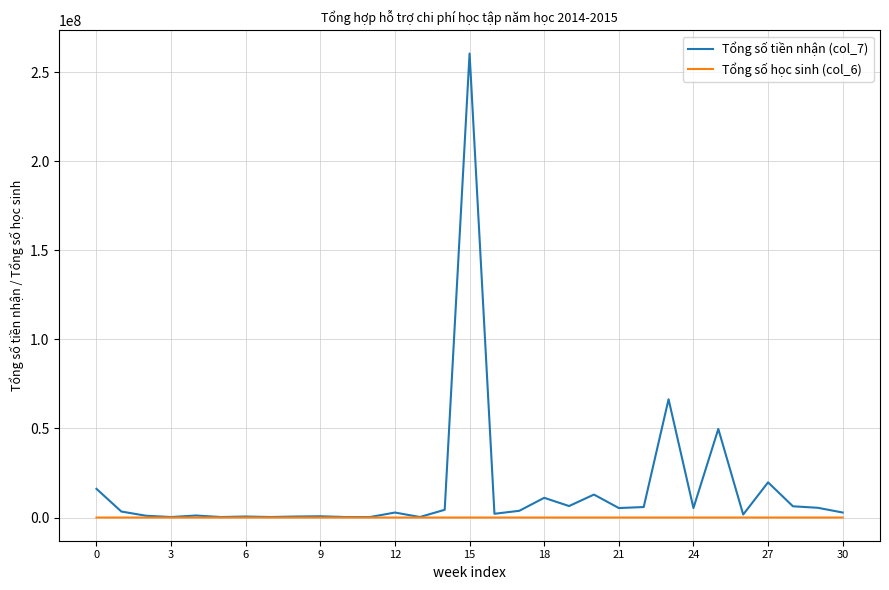

What is the difference between the maximum and minimum values in the Tổng số học sinh (col_6) series?

964